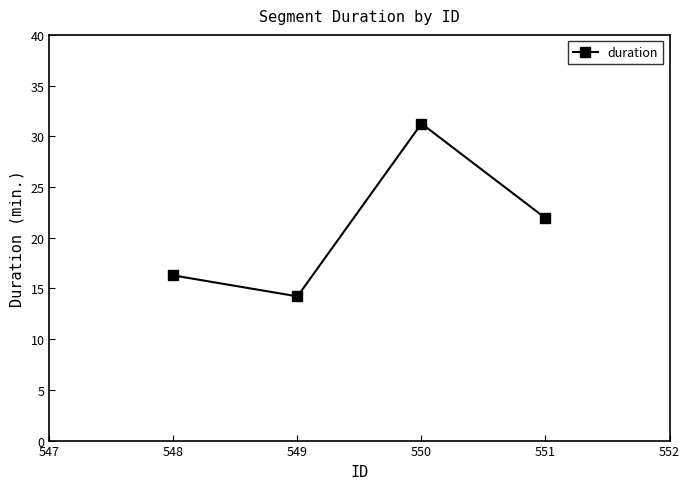

Which has a higher value, 551 or 550?

550